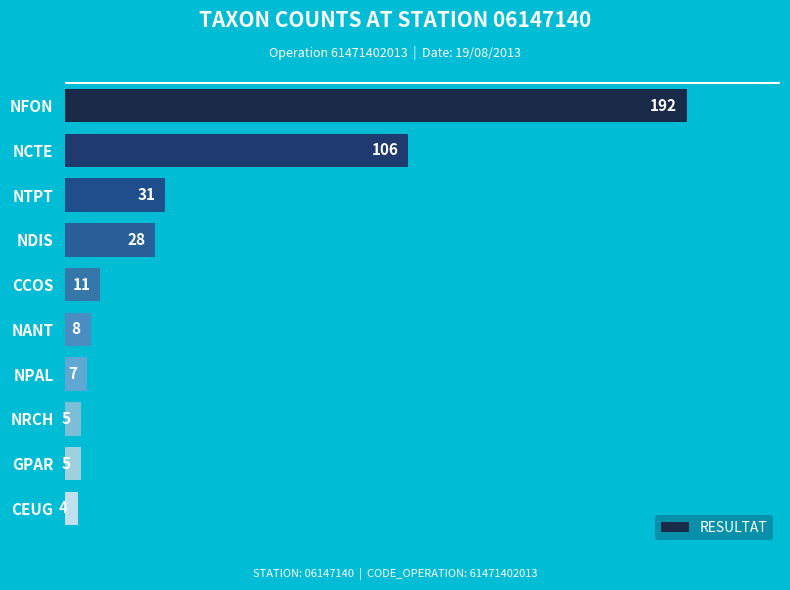

What is the difference between the second highest and second lowest values?

101